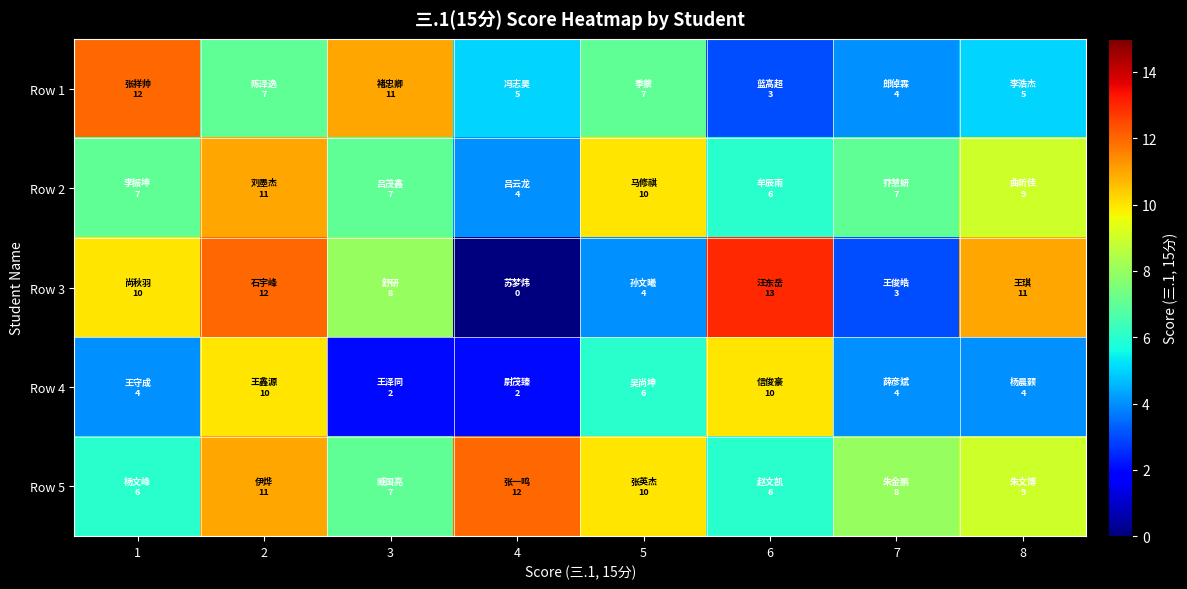

Reading left to right, what are all the values shown in this chart?

Row 1: 1=12	2=7	3=11	4=5	5=7	6=3	7=4	8=5
Row 2: 1=7	2=11	3=7	4=4	5=10	6=6	7=7	8=9
Row 3: 1=10	2=12	3=8	4=0	5=4	6=13	7=3	8=11
Row 4: 1=4	2=10	3=2	4=2	5=6	6=10	7=4	8=4
Row 5: 1=6	2=11	3=7	4=12	5=10	6=6	7=8	8=9